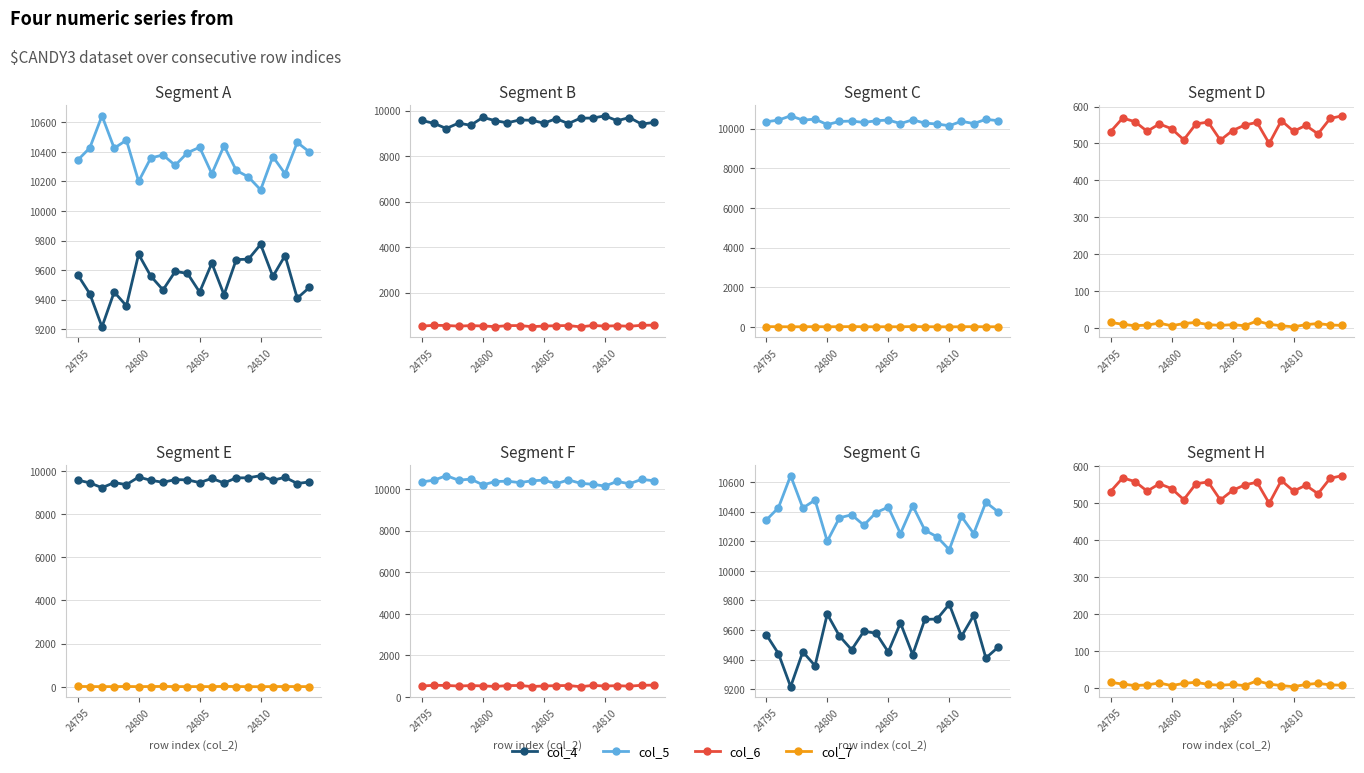

True or false: col_6 (val C) and col_7 (val D) intersect in this chart.

False